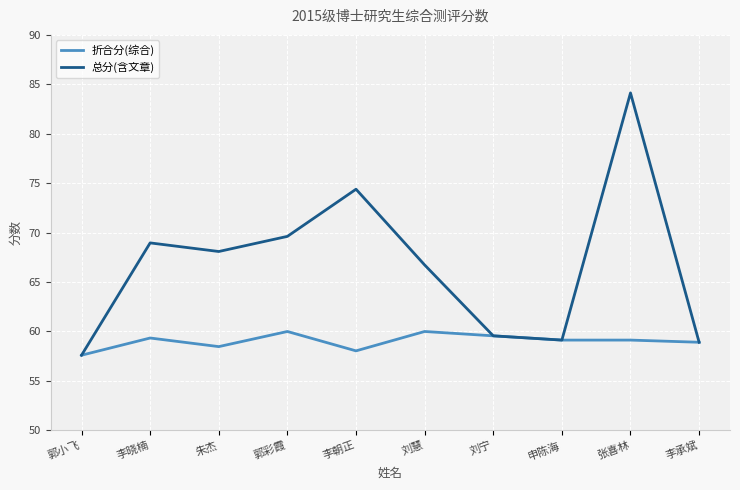

What are all the series names shown in the legend?

折合分(综合), 总分(含文章)